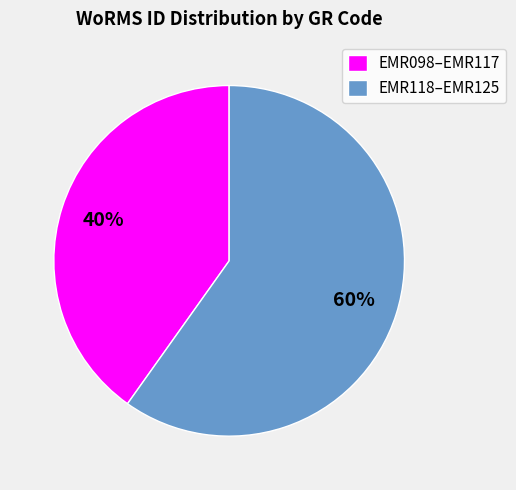

How many segments does this pie chart have?

2